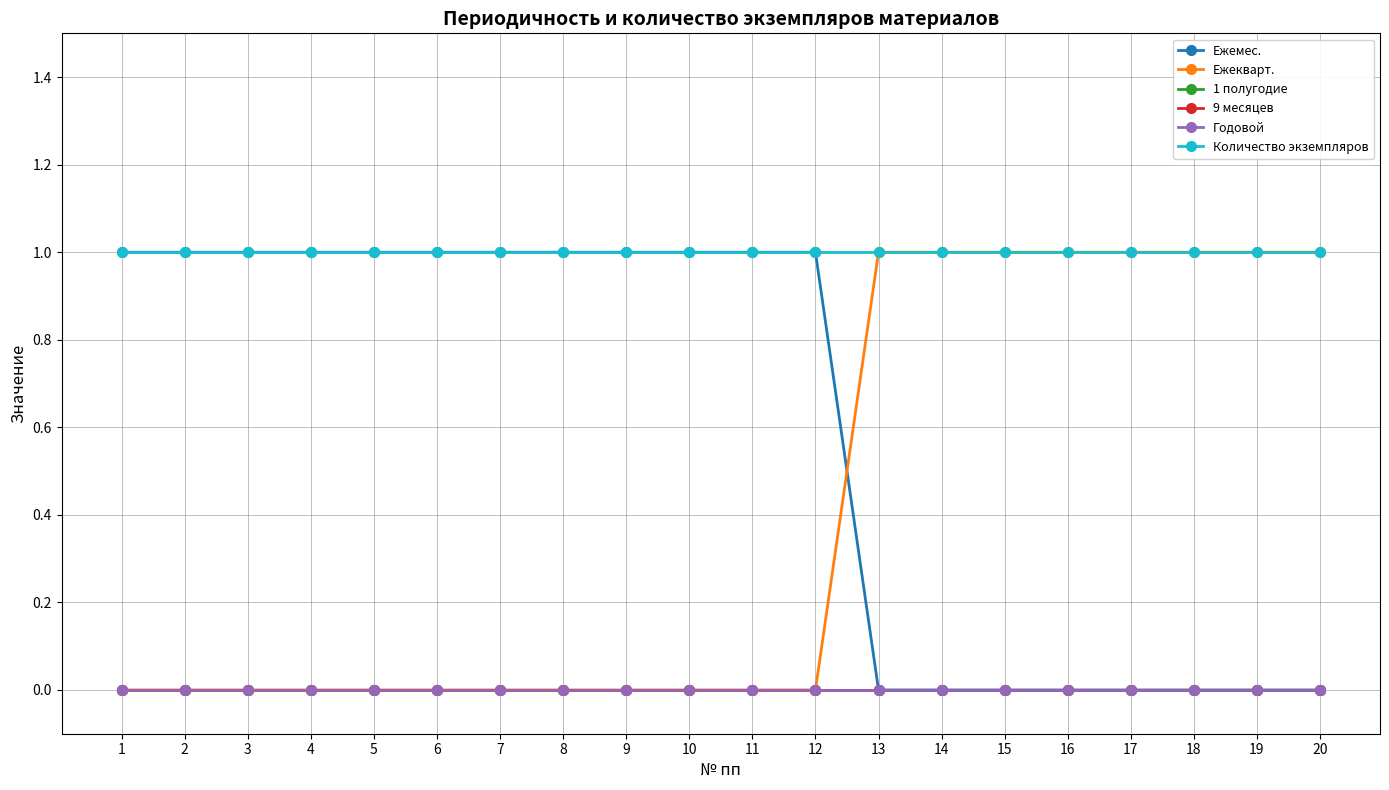

Does the chart have visible grid lines?

Yes